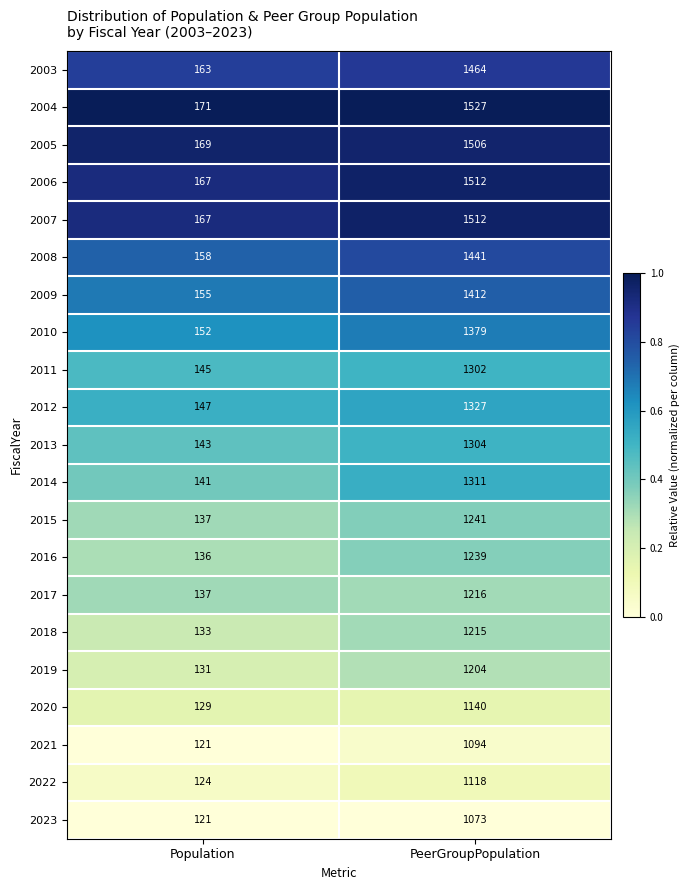

Where is 2021 nearest to the value 607?

Population